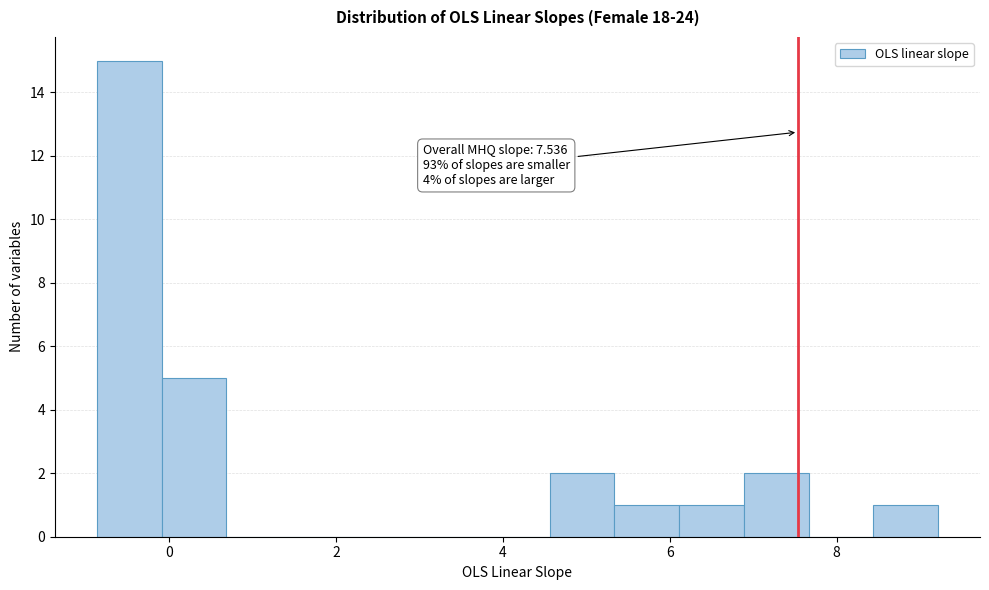

Around what value on the x-axis is the tallest bar? Give the approximate position of its centre, as read against the axis.

-0.4